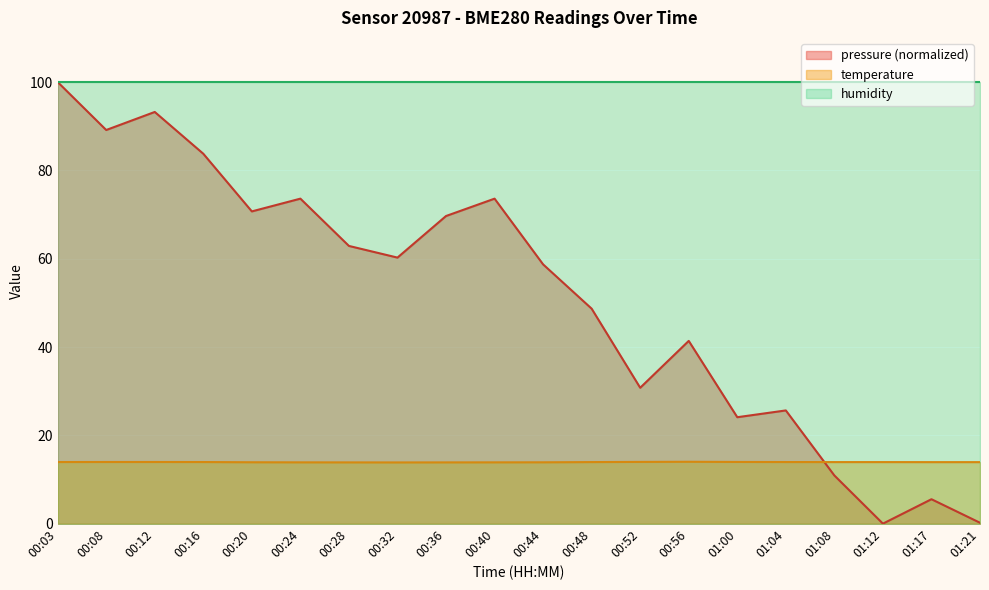

At which category does the chart reach its minimum across all series?

01:12